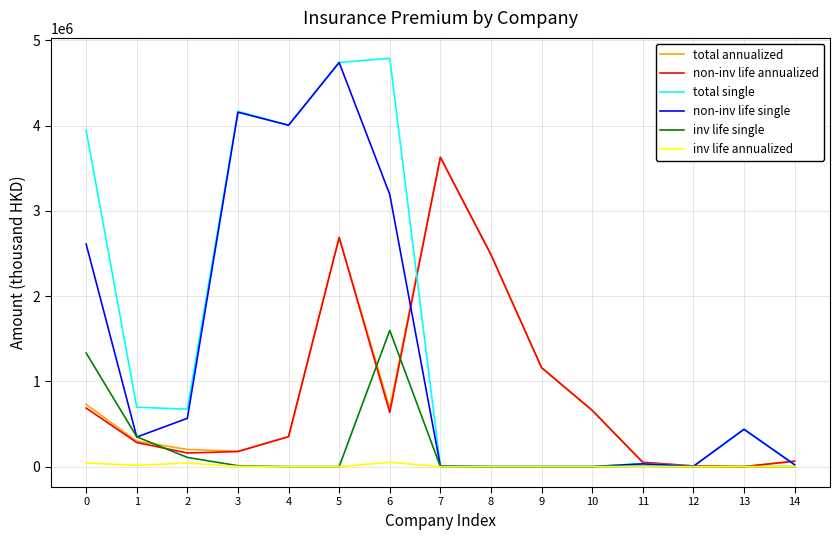

The value of inv life single at 7 is 0. True or false?

True